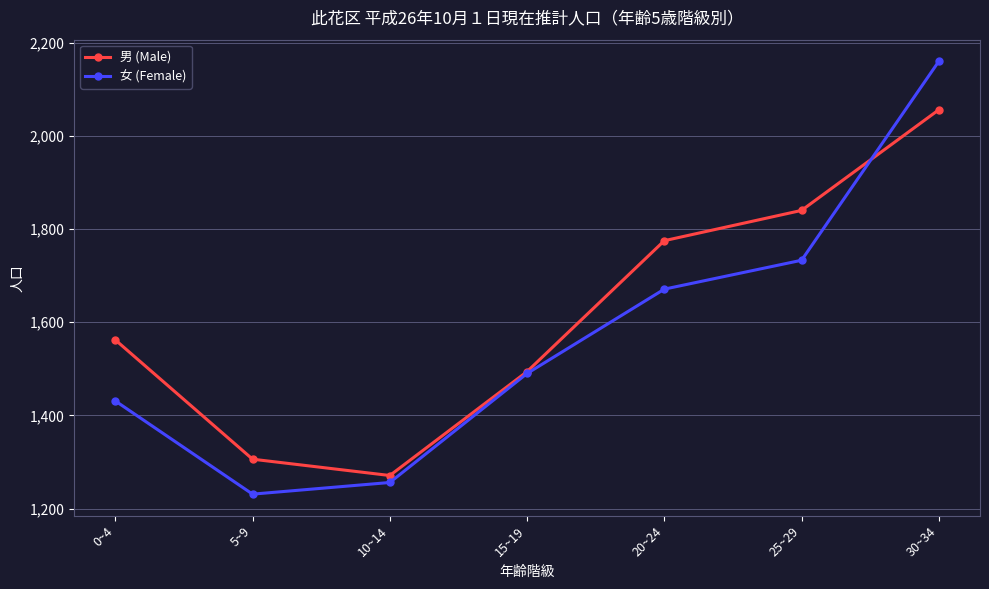

Reading right to left, what are all the values shown in this chart?

男 (Male): 2056	1840	1775	1494	1271	1306	1562
女 (Female): 2160	1733	1671	1490	1256	1231	1431